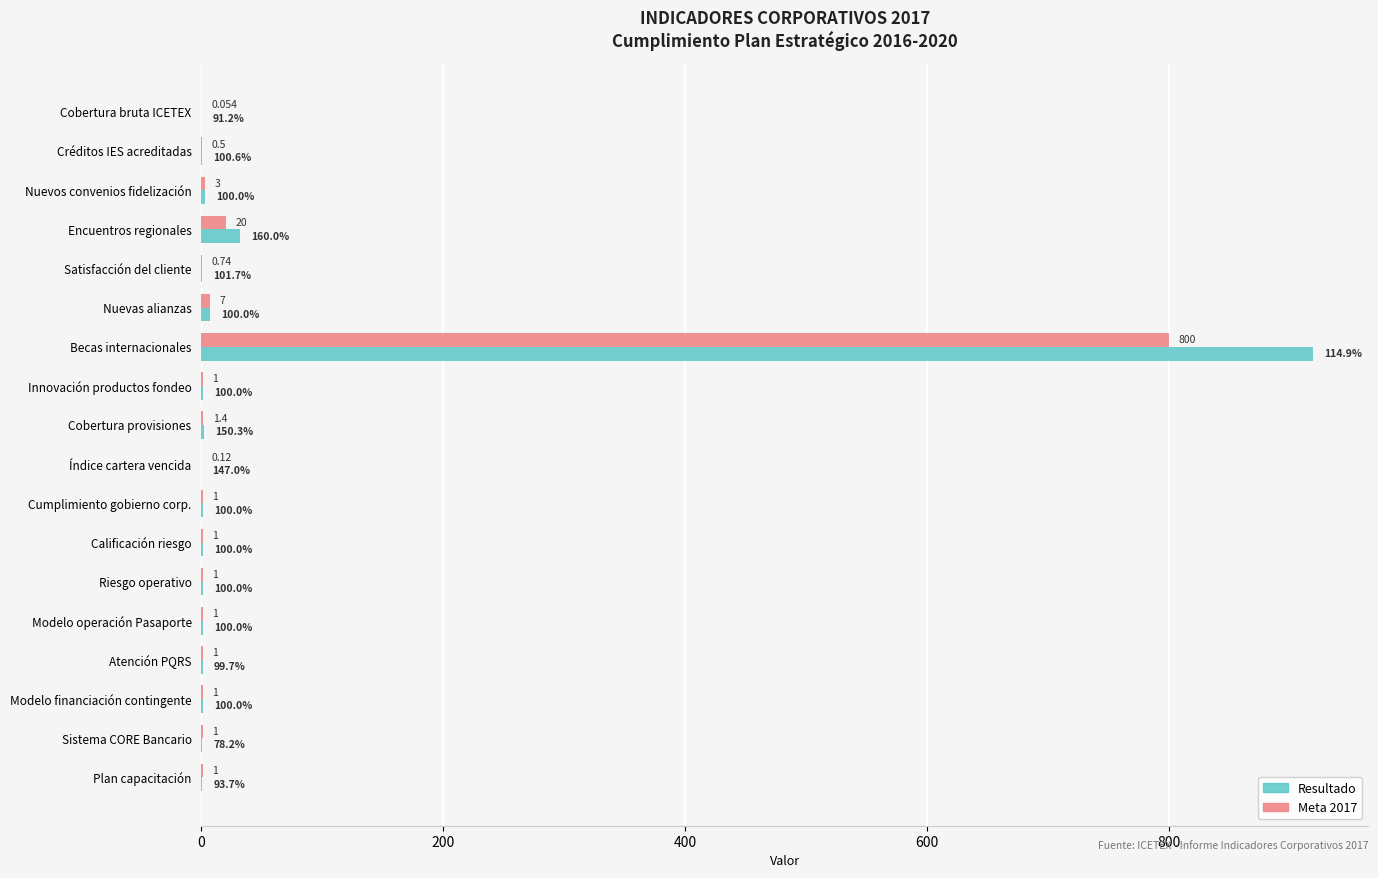

At which category is the sum across all series the highest?

Becas internacionales